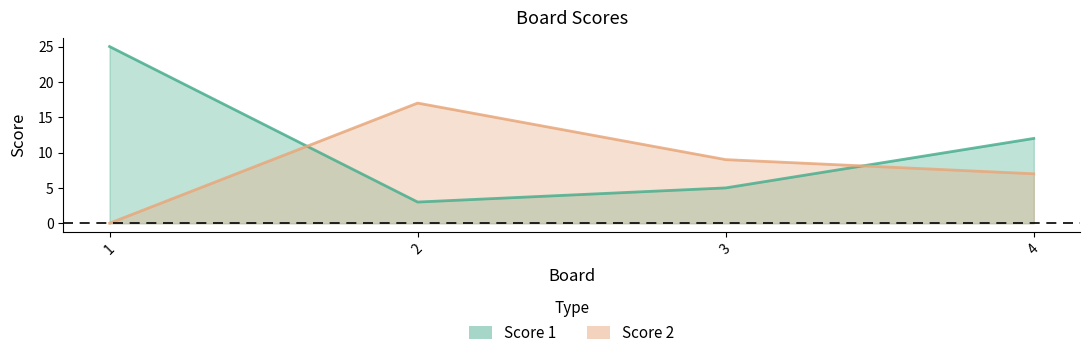

What is the total value across all series at 1?

25